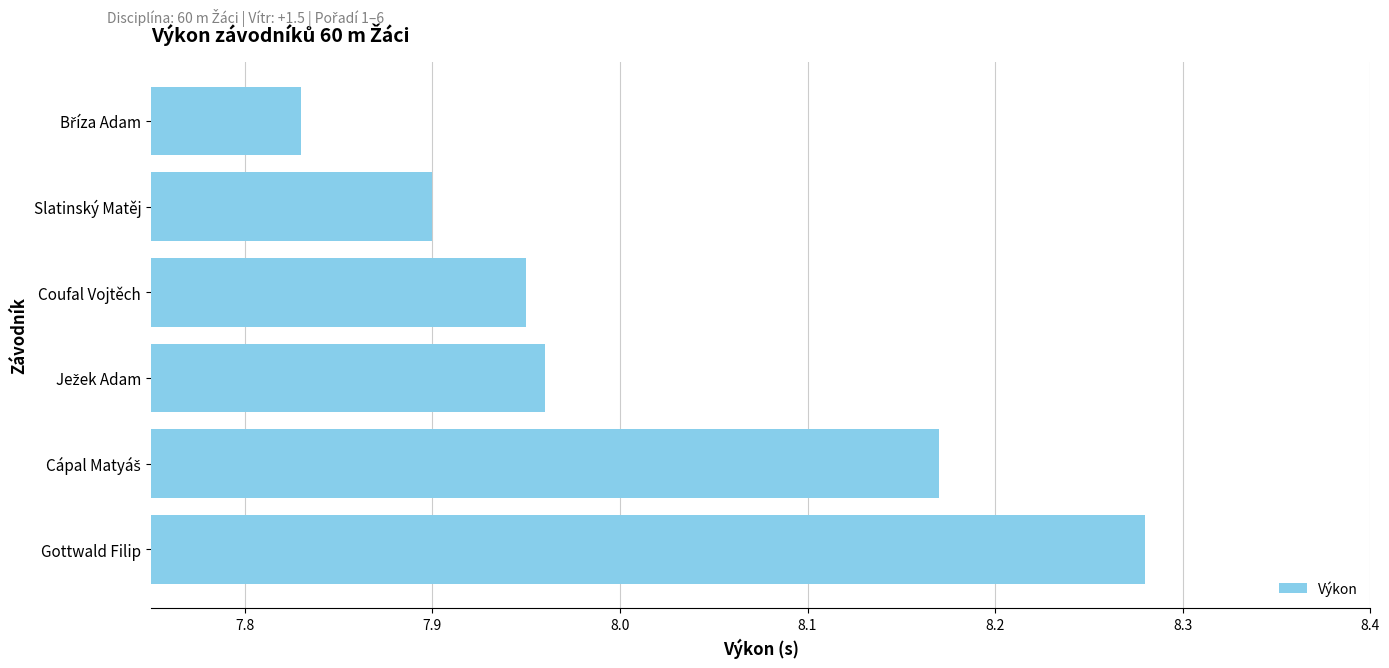

What is the difference between the maximum and second lowest values?

0.4